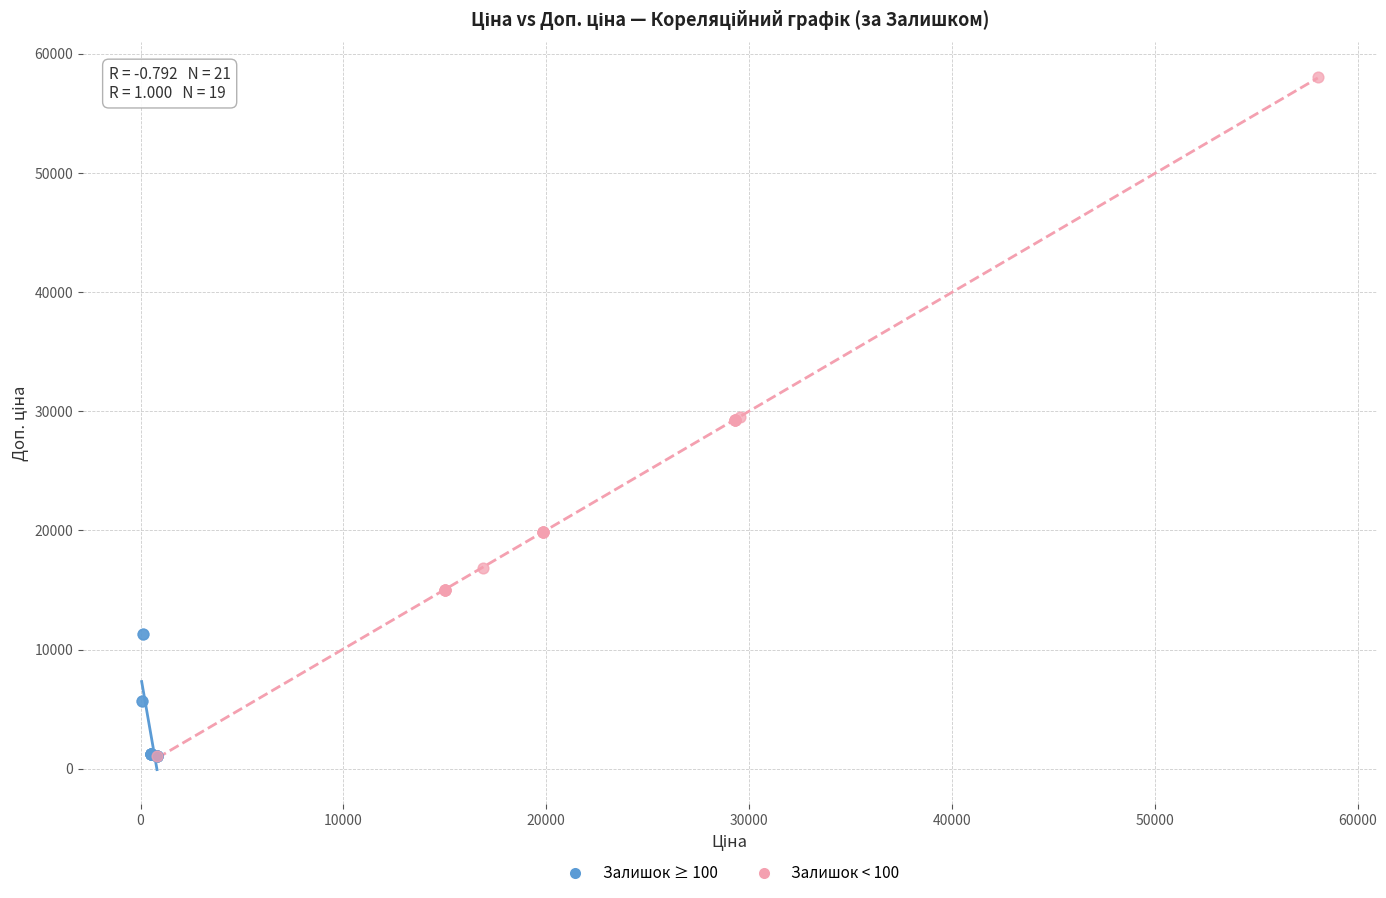

Which series has the largest Y range (max minus min)?

Залишок < 100